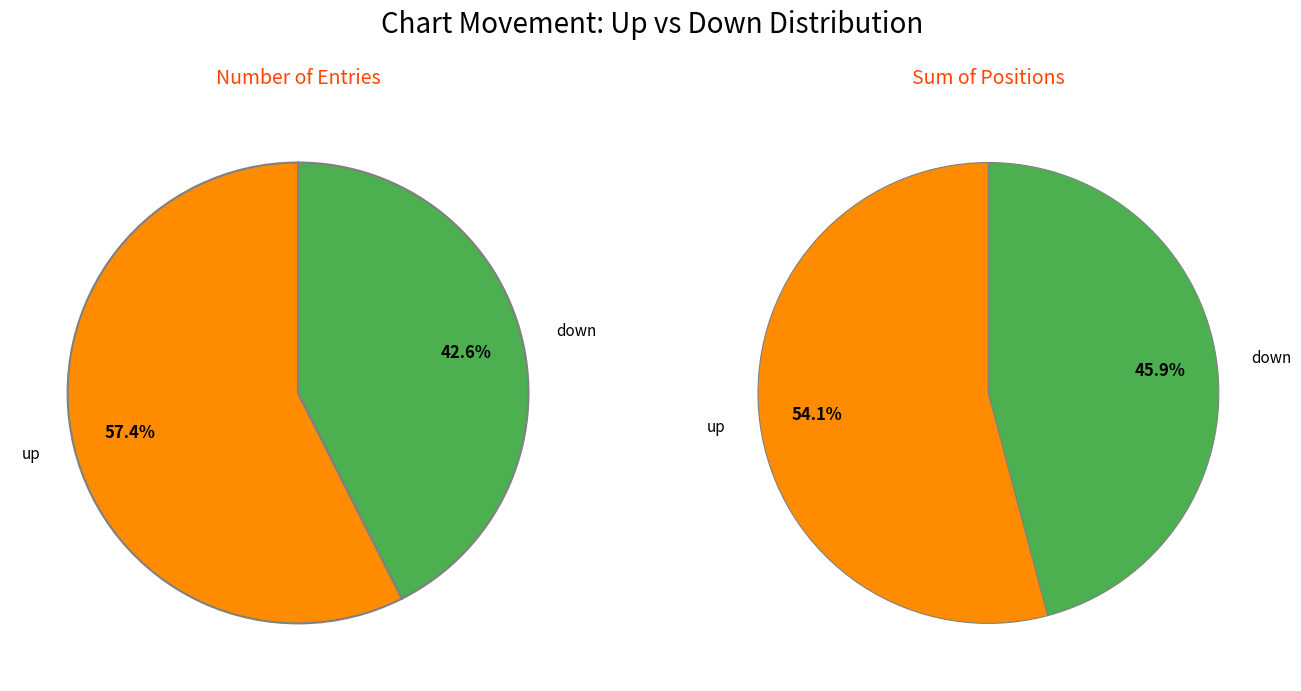

What percentage is NOT represented by up?

42.6%